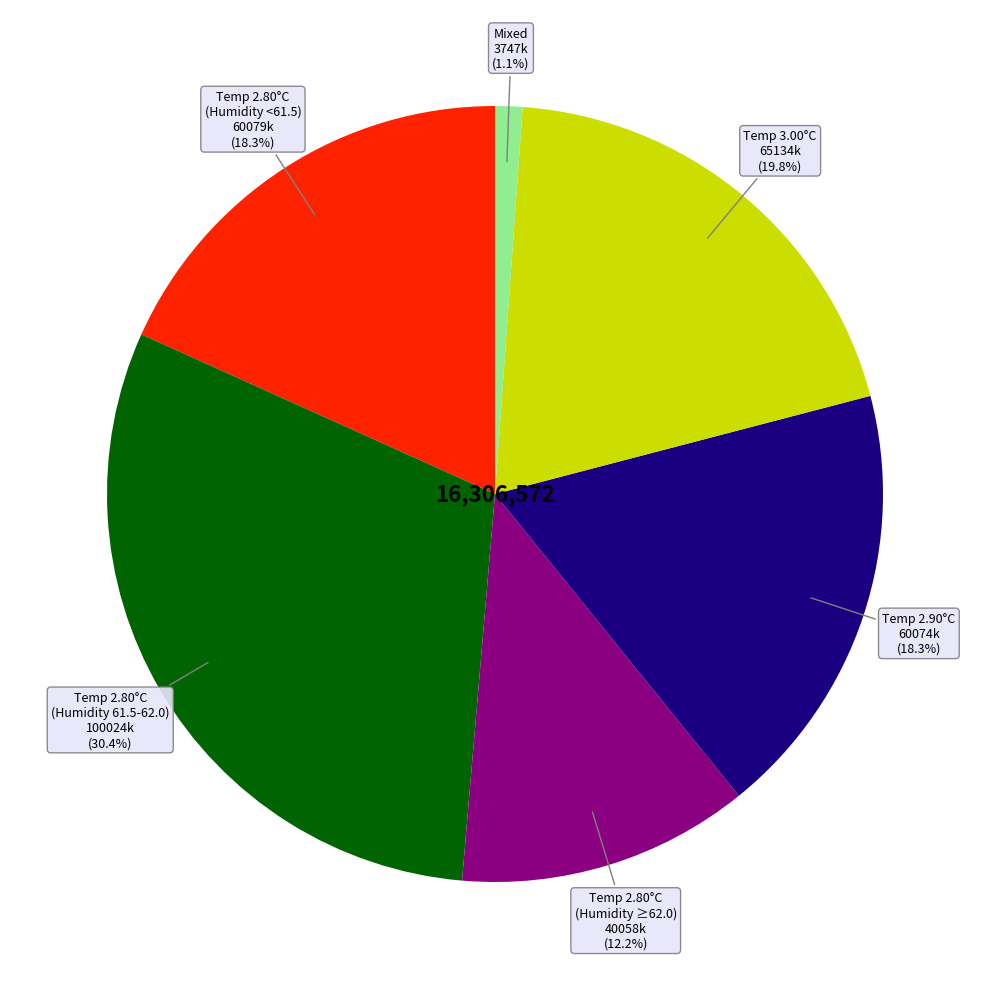

Is there a majority slice in this chart?

No